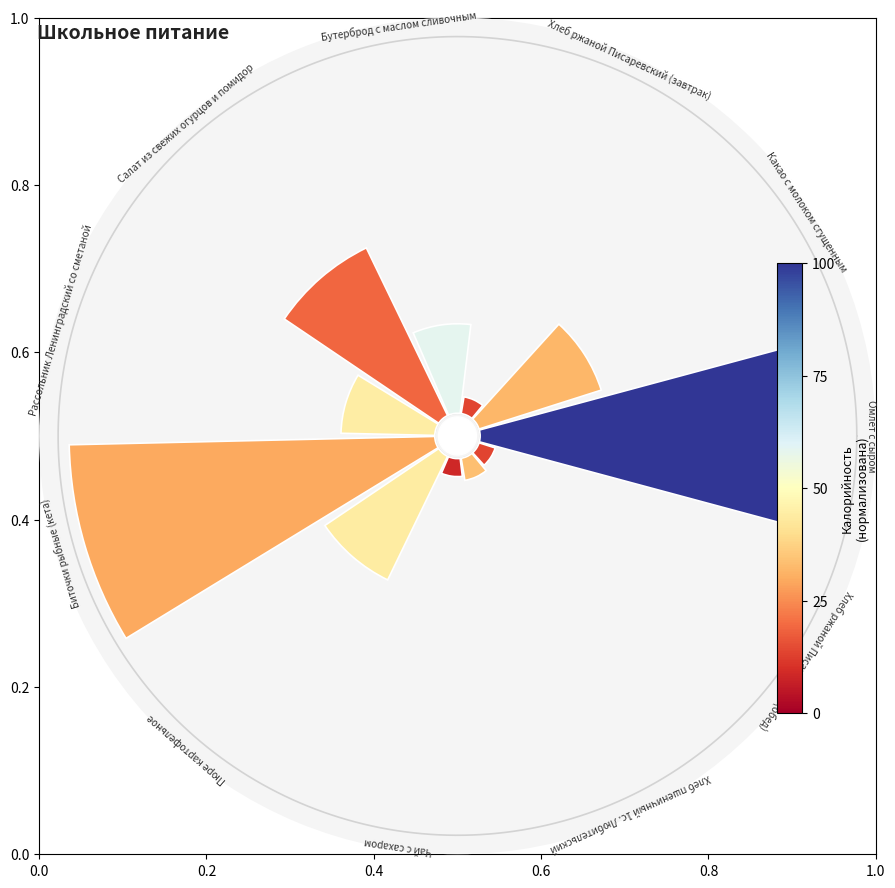

How many segments does this pie chart have?

11